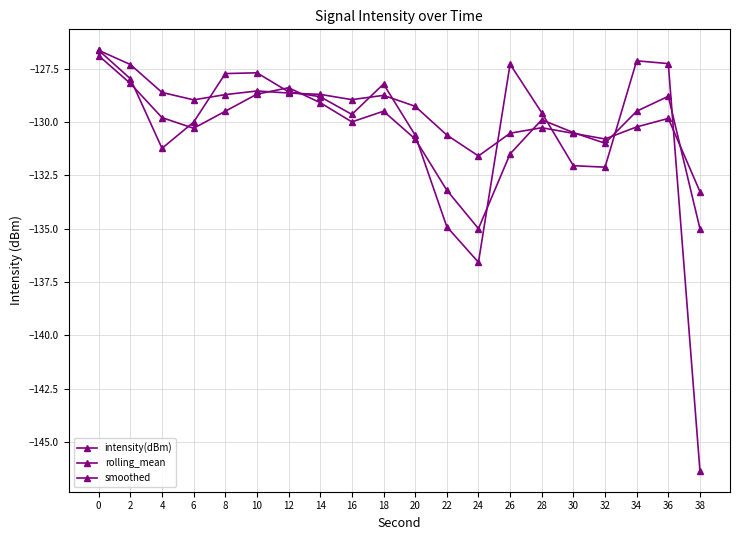

How many lines are shown in the chart?

3